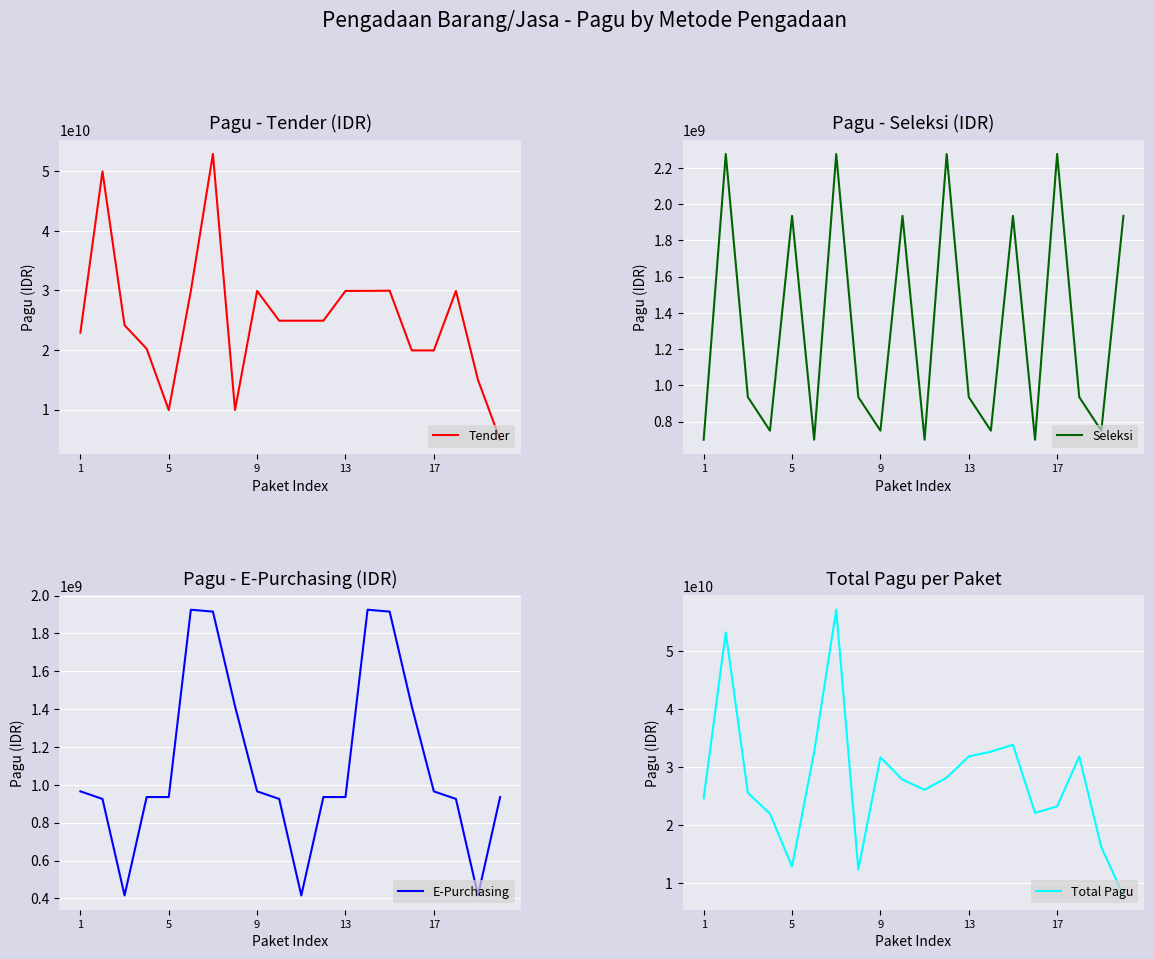

Reading right to left, what are all the values shown in this chart?

Tender: 4935500000	14965500000	29925500000	19935500000	19935500000	29965500000	29935500000	29925500000	24925500000	24925500000	24925500000	29925500000	9925500000	52925500000	29915500000	9915500000	20215500000	24163165000	50000000000	22915292000
Seleksi: 1935500000	750000000	935500000	2277000000	700000000	1935500000	750000000	935500000	2277000000	700000000	1935500000	750000000	935500000	2277000000	700000000	1935500000	750000000	935500000	2277000000	700000000
E-Purchasing: 935500000	415500000	925500000	965500000	1415500000	1915500000	1925500000	935500000	935500000	415500000	925500000	965500000	1415500000	1915500000	1925500000	935500000	935500000	415500000	925500000	965500000
Total Pagu: 7806500000	16131000000	31786500000	23178000000	22051000000	33816500000	32611000000	31796500000	28138000000	26041000000	27786500000	31641000000	12276500000	57118000000	32541000000	12786500000	21901000000	25514165000	53202500000	24580792000